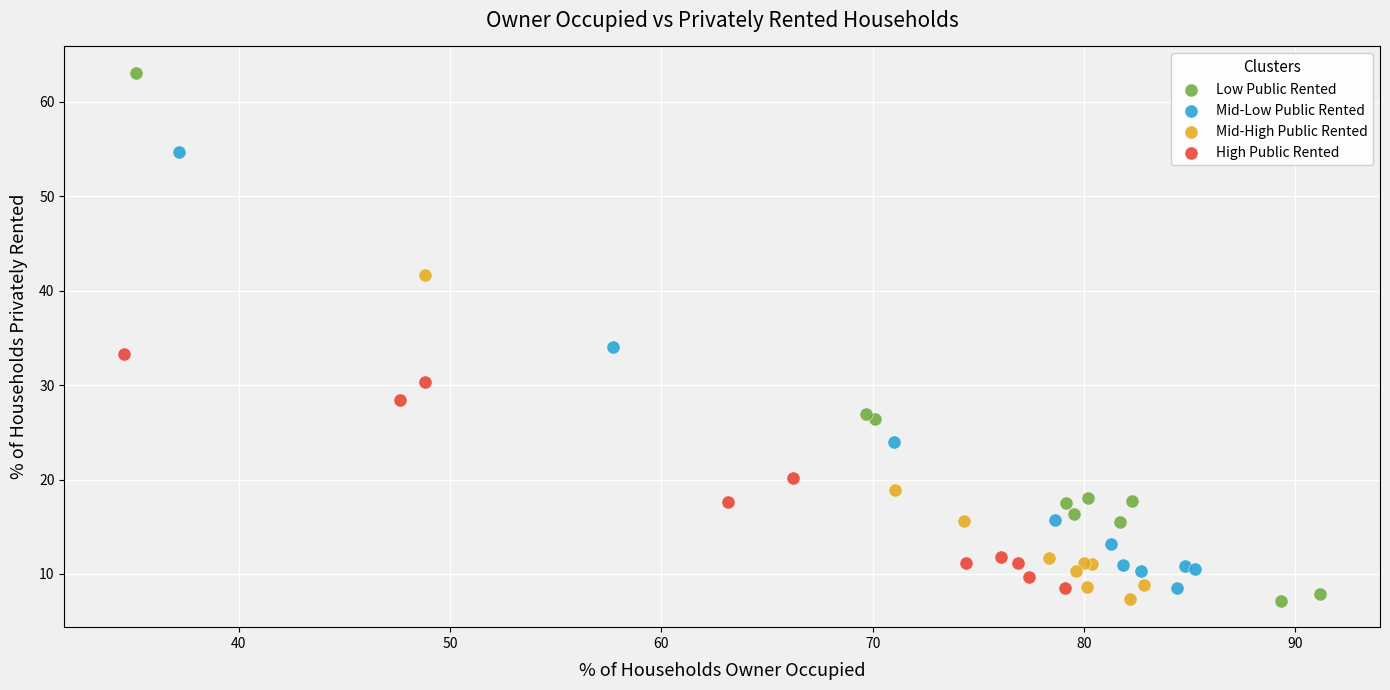

Which series reaches the maximum Y coordinate?

Low Public Rented